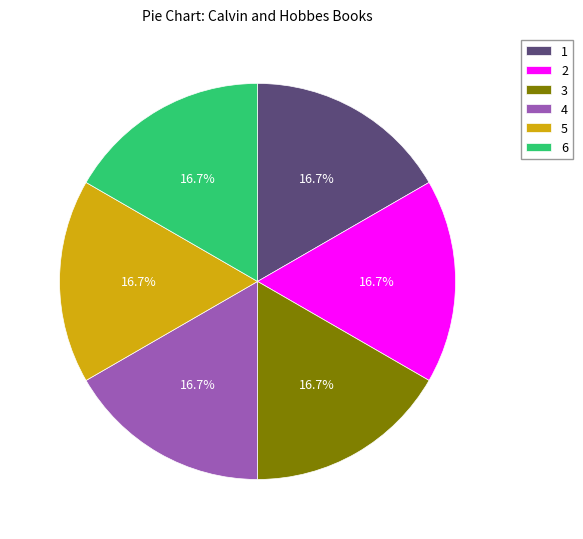

To the nearest percent, what portion does 3 represent?

17%